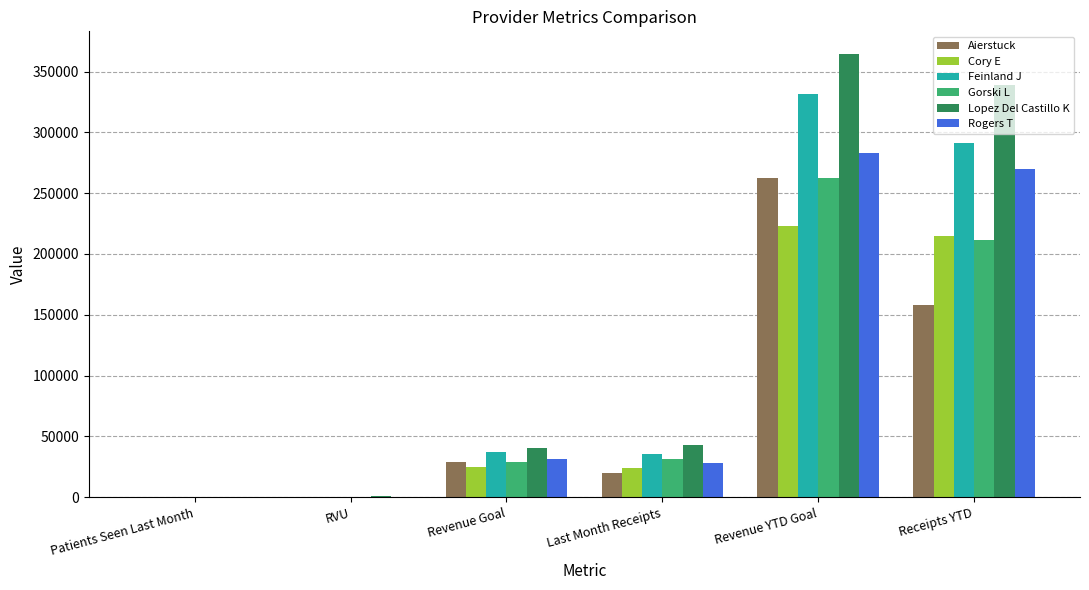

What is the sum of the Feinland J values at Last Month Receipts and Revenue YTD Goal?

366913.0